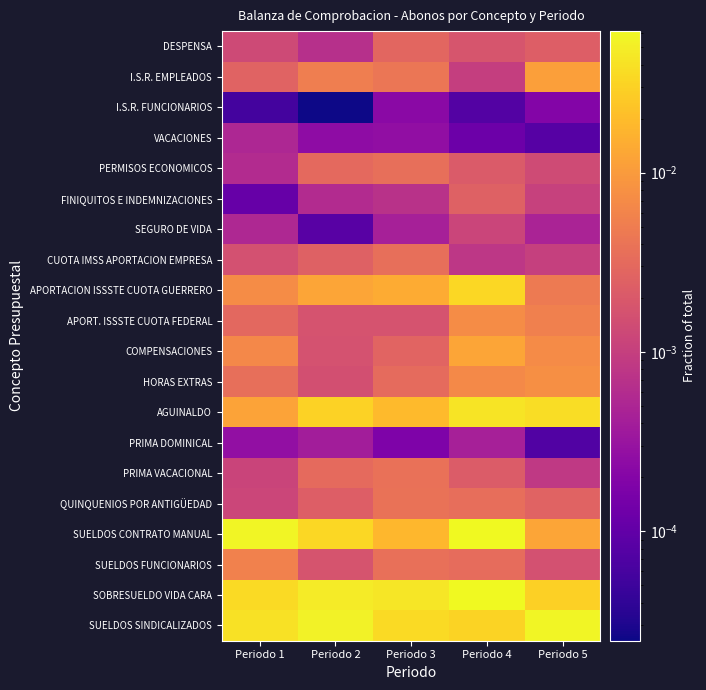

Reading left to right, extract all data points from this chart.

SUELDOS SINDICALIZADOS: Periodo 1=0.0	Periodo 2=0.1	Periodo 3=0.0	Periodo 4=0.0	Periodo 5=0.1
SOBRESUELDO VIDA CARA: Periodo 1=0.0	Periodo 2=0.0	Periodo 3=0.0	Periodo 4=0.1	Periodo 5=0.0
SUELDOS FUNCIONARIOS: Periodo 1=0.0	Periodo 2=0.0	Periodo 3=0.0	Periodo 4=0.0	Periodo 5=0.0
SUELDOS CONTRATO MANUAL: Periodo 1=0.1	Periodo 2=0.0	Periodo 3=0.0	Periodo 4=0.1	Periodo 5=0.0
QUINQUENIOS POR ANTIGÜEDAD: Periodo 1=0.0	Periodo 2=0.0	Periodo 3=0.0	Periodo 4=0.0	Periodo 5=0.0
PRIMA VACACIONAL: Periodo 1=0.0	Periodo 2=0.0	Periodo 3=0.0	Periodo 4=0.0	Periodo 5=0.0
PRIMA DOMINICAL: Periodo 1=0.0	Periodo 2=0.0	Periodo 3=0.0	Periodo 4=0.0	Periodo 5=0.0
AGUINALDO: Periodo 1=0.0	Periodo 2=0.0	Periodo 3=0.0	Periodo 4=0.0	Periodo 5=0.0
HORAS EXTRAS: Periodo 1=0.0	Periodo 2=0.0	Periodo 3=0.0	Periodo 4=0.0	Periodo 5=0.0
COMPENSACIONES: Periodo 1=0.0	Periodo 2=0.0	Periodo 3=0.0	Periodo 4=0.0	Periodo 5=0.0
APORT. ISSSTE CUOTA FEDERAL: Periodo 1=0.0	Periodo 2=0.0	Periodo 3=0.0	Periodo 4=0.0	Periodo 5=0.0
APORTACION ISSSTE CUOTA GUERRERO: Periodo 1=0.0	Periodo 2=0.0	Periodo 3=0.0	Periodo 4=0.0	Periodo 5=0.0
CUOTA IMSS APORTACION EMPRESA: Periodo 1=0.0	Periodo 2=0.0	Periodo 3=0.0	Periodo 4=0.0	Periodo 5=0.0
SEGURO DE VIDA: Periodo 1=0.0	Periodo 2=0.0	Periodo 3=0.0	Periodo 4=0.0	Periodo 5=0.0
FINIQUITOS E INDEMNIZACIONES: Periodo 1=0.0	Periodo 2=0.0	Periodo 3=0.0	Periodo 4=0.0	Periodo 5=0.0
PERMISOS ECONOMICOS: Periodo 1=0.0	Periodo 2=0.0	Periodo 3=0.0	Periodo 4=0.0	Periodo 5=0.0
VACACIONES: Periodo 1=0.0	Periodo 2=0.0	Periodo 3=0.0	Periodo 4=0.0	Periodo 5=0.0
I.S.R. FUNCIONARIOS: Periodo 1=0.0	Periodo 2=0.0	Periodo 3=0.0	Periodo 4=0.0	Periodo 5=0.0
I.S.R. EMPLEADOS: Periodo 1=0.0	Periodo 2=0.0	Periodo 3=0.0	Periodo 4=0.0	Periodo 5=0.0
DESPENSA: Periodo 1=0.0	Periodo 2=0.0	Periodo 3=0.0	Periodo 4=0.0	Periodo 5=0.0